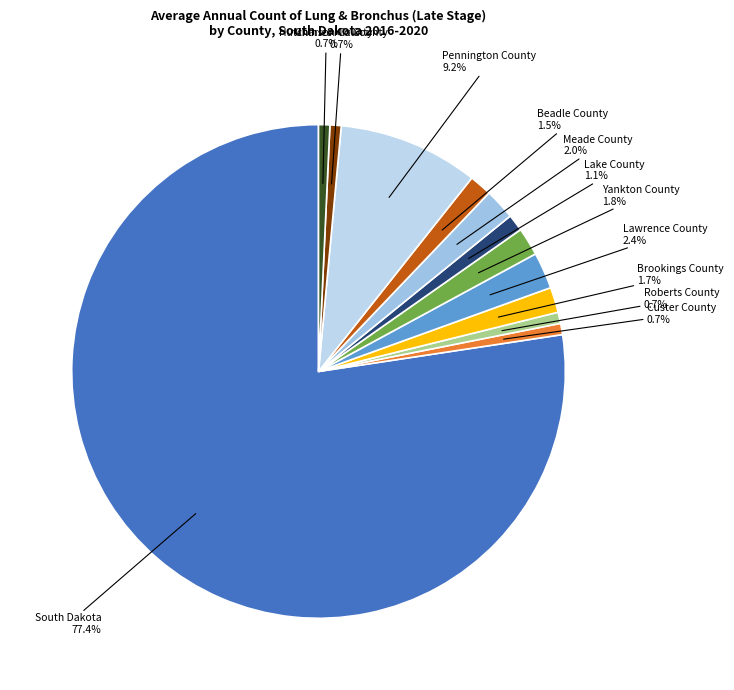

To the nearest percent, what portion does Yankton County represent?

2%